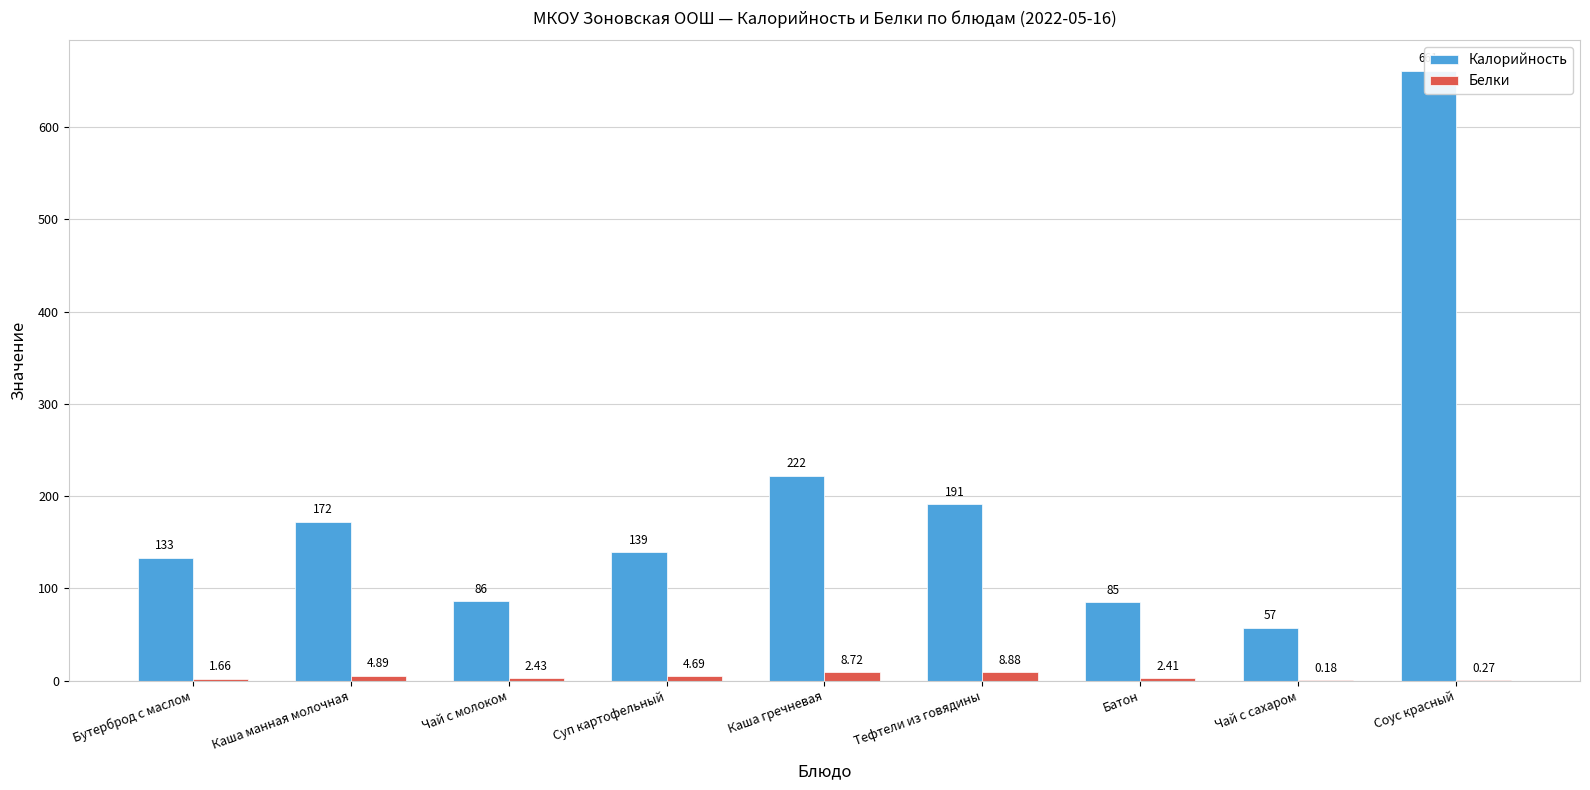

Reading left to right, list all the values displayed in this chart.

Калорийность: 133.0	172.0	86.0	139.0	222.0	191.0	85.0	57.0	661.0
Белки: 1.7	4.9	2.4	4.7	8.7	8.9	2.4	0.2	0.3